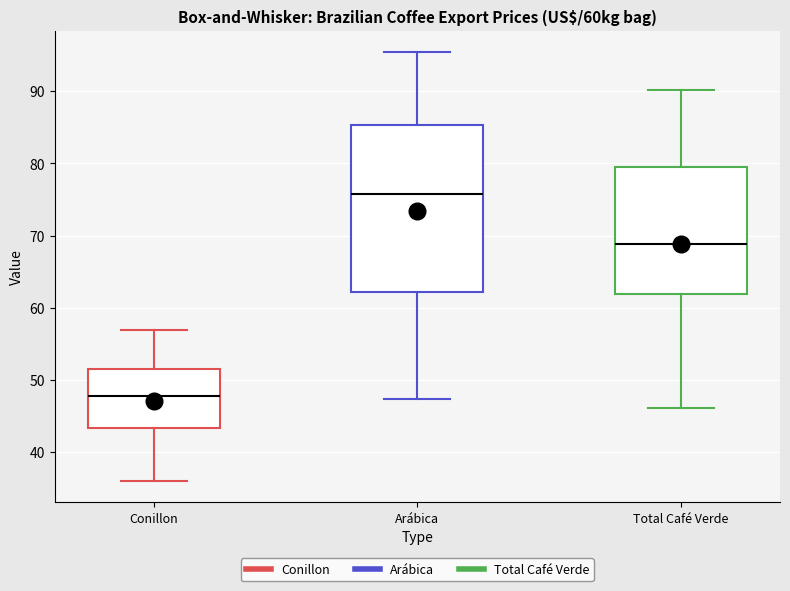

Reading left to right, read every box against the y-axis: the position of its median line, the range the box covers, and the ends of its whiskers. The values are not printed on the chart, so give them approximately, as read against the axis.

Conillon: median 48, box 43 to 52, whiskers 36 to 57
Arábica: median 76, box 62 to 85, whiskers 47 to 95
Total Café Verde: median 69, box 62 to 80, whiskers 46 to 90